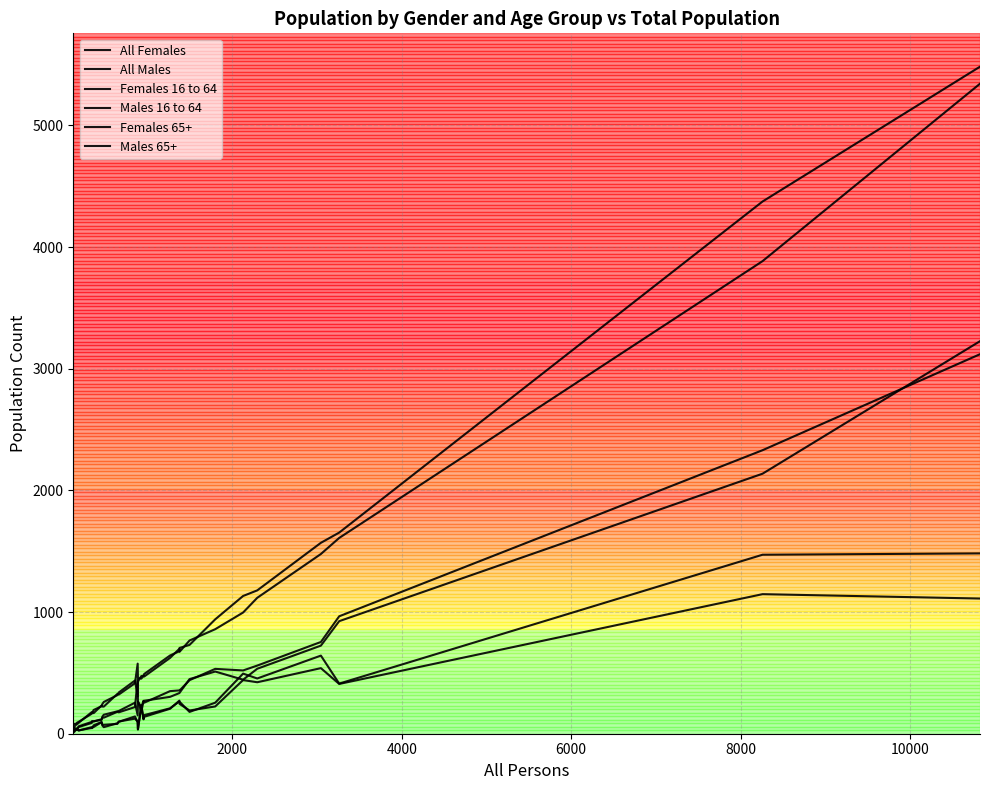

How many lines are shown in the chart?

6